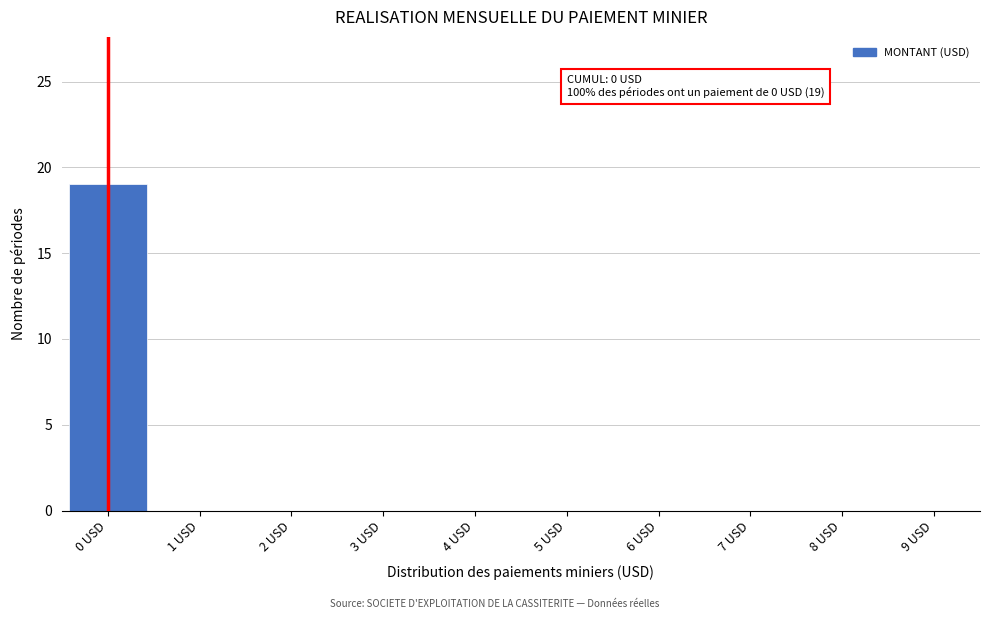

Reading left to right, transcribe all the data shown in this chart.

0 USD=19	1 USD=0	2 USD=0	3 USD=0	4 USD=0	5 USD=0	6 USD=0	7 USD=0	8 USD=0	9 USD=0